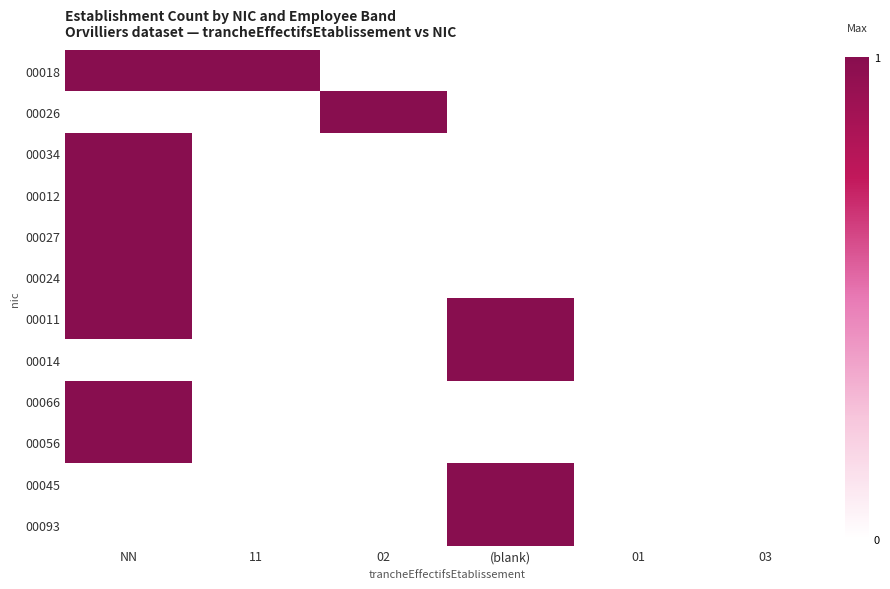

Reading left to right, extract all data points from this chart.

00018: NN=1	11=1	02=0	(blank)=0	01=0	03=0
00026: NN=0	11=0	02=1	(blank)=0	01=0	03=0
00034: NN=1	11=0	02=0	(blank)=0	01=0	03=0
00012: NN=1	11=0	02=0	(blank)=0	01=0	03=0
00027: NN=1	11=0	02=0	(blank)=0	01=0	03=0
00024: NN=1	11=0	02=0	(blank)=0	01=0	03=0
00011: NN=1	11=0	02=0	(blank)=1	01=0	03=0
00014: NN=0	11=0	02=0	(blank)=1	01=0	03=0
00066: NN=1	11=0	02=0	(blank)=0	01=0	03=0
00056: NN=1	11=0	02=0	(blank)=0	01=0	03=0
00045: NN=0	11=0	02=0	(blank)=1	01=0	03=0
00093: NN=0	11=0	02=0	(blank)=1	01=0	03=0